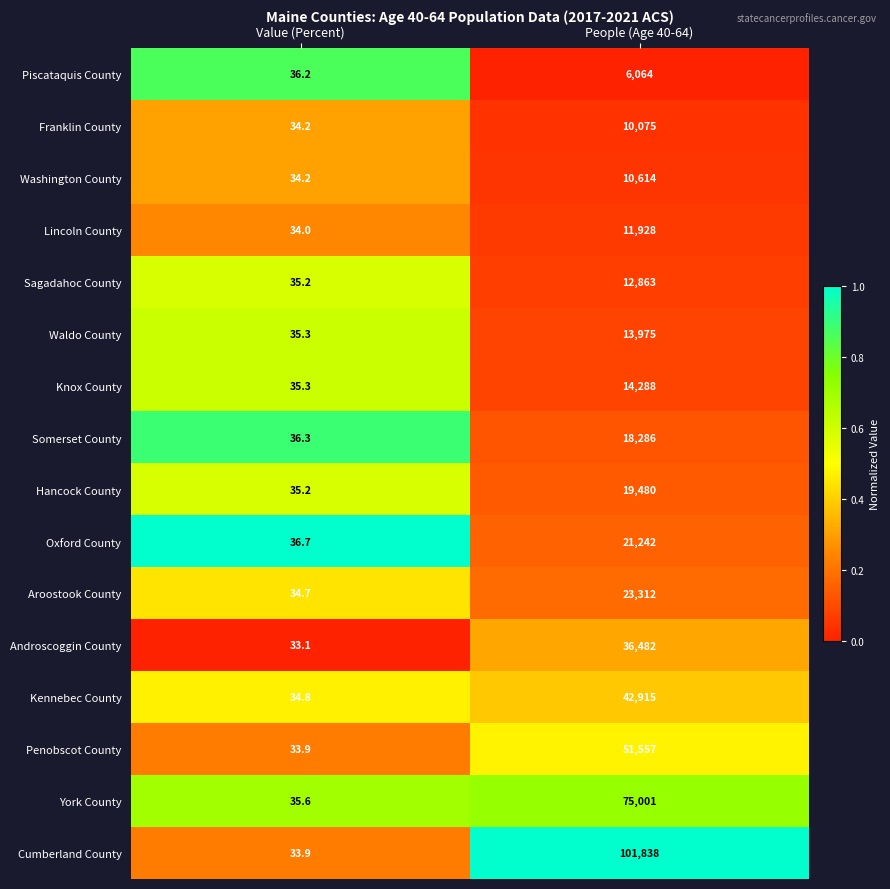

The value of Somerset County at Value (Percent) is 36.3. True or false?

True